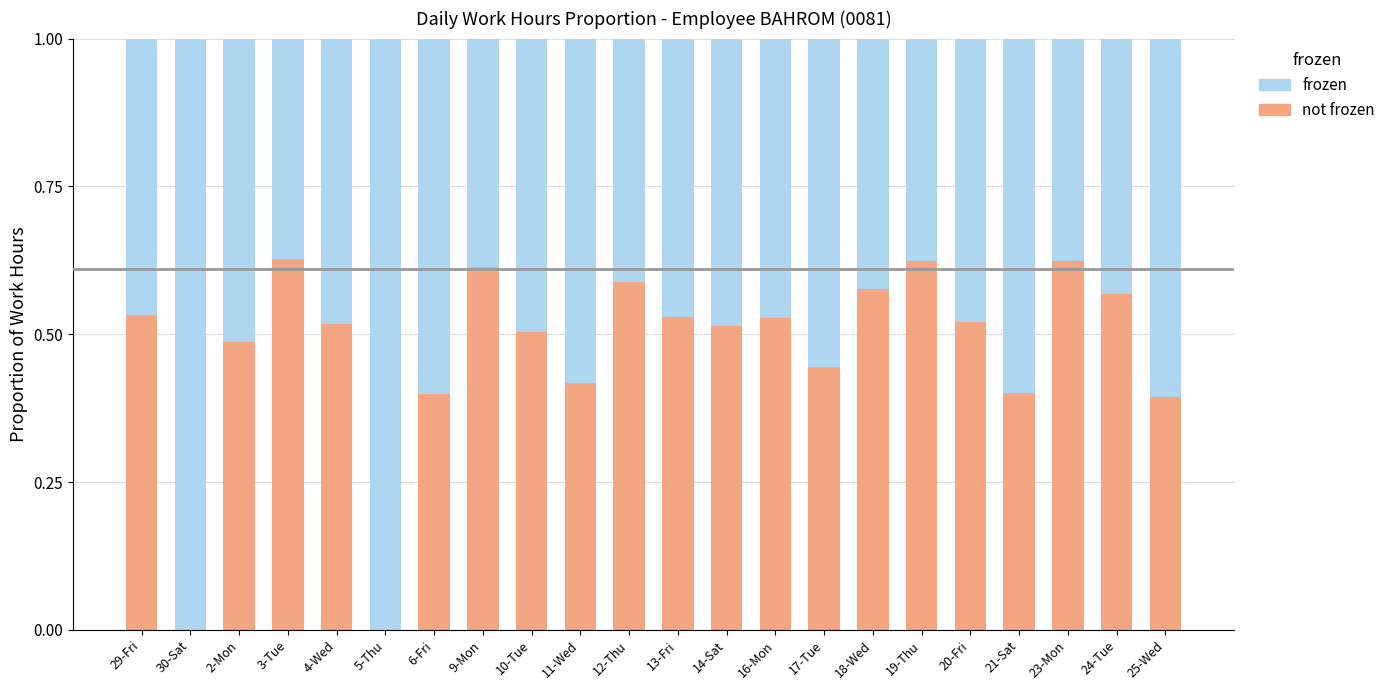

What is the total value across all series at 9-Mon?

1.0